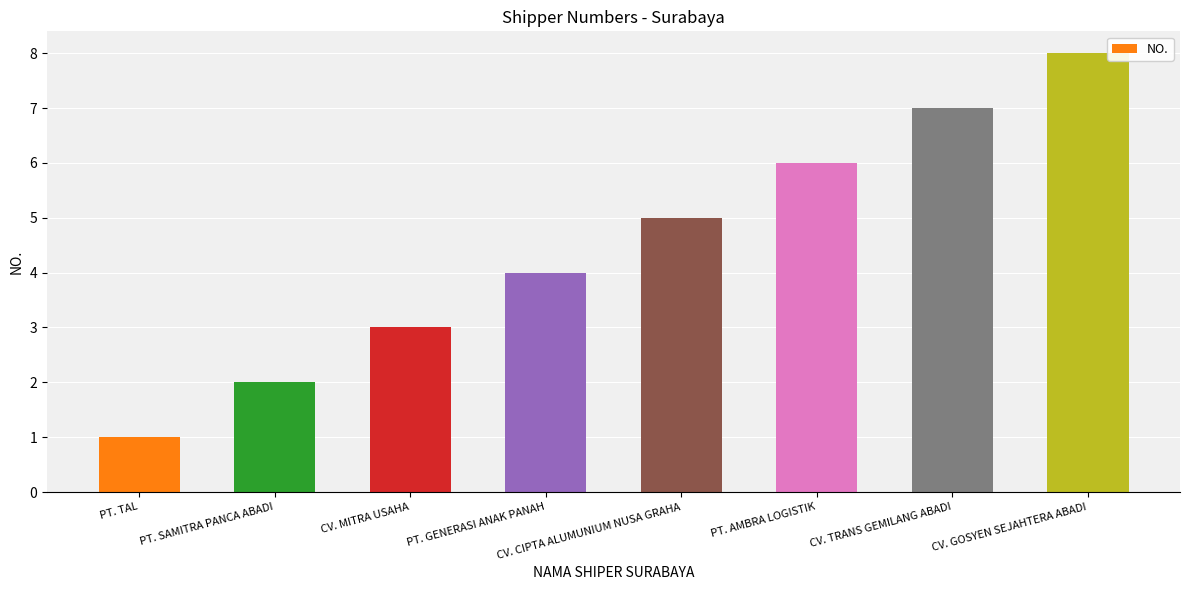

Where is the data nearest to the value 4?

PT. GENERASI ANAK PANAH